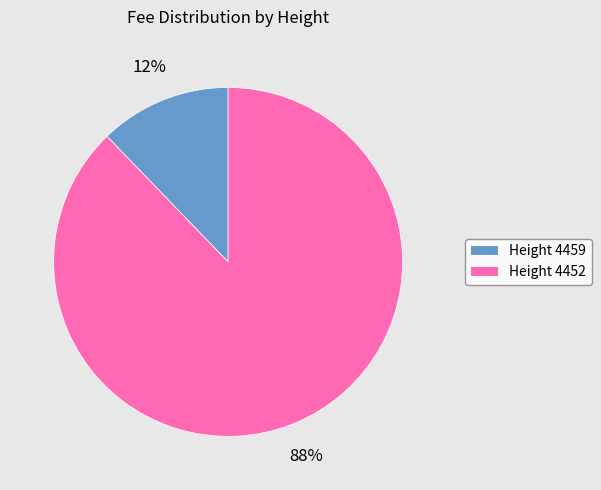

To the nearest percent, what is the difference between the largest and smallest slice percentages?

76%